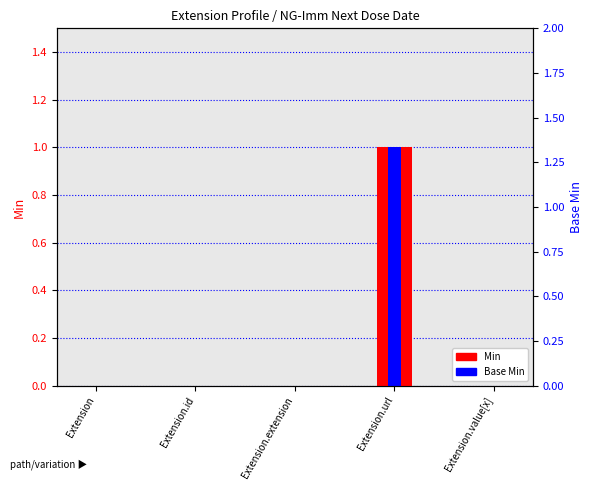

What is the sum of all Base Min values?

1